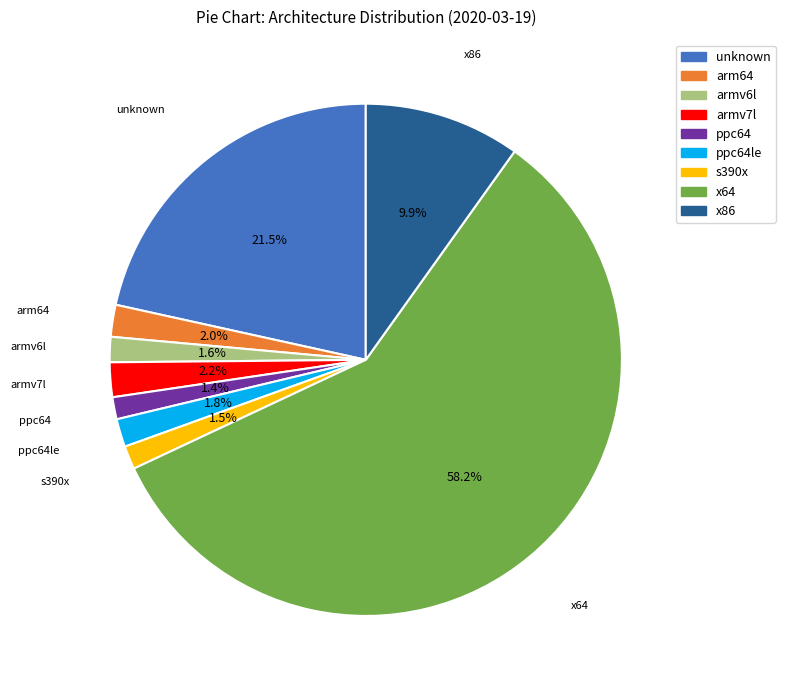

Does any single category account for the majority?

Yes